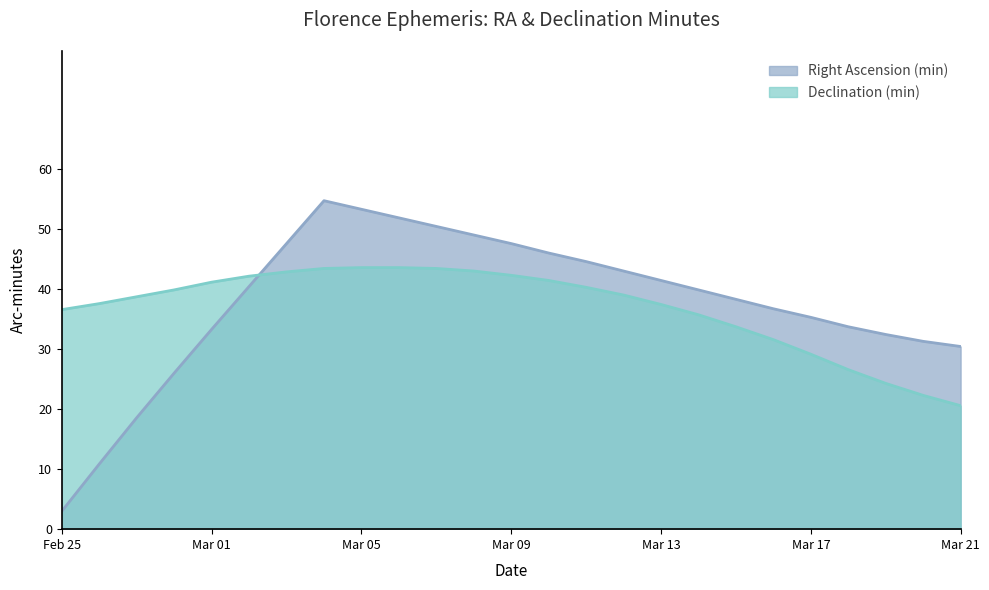

Is it true that the value at Mar 16 is 41.7?

False